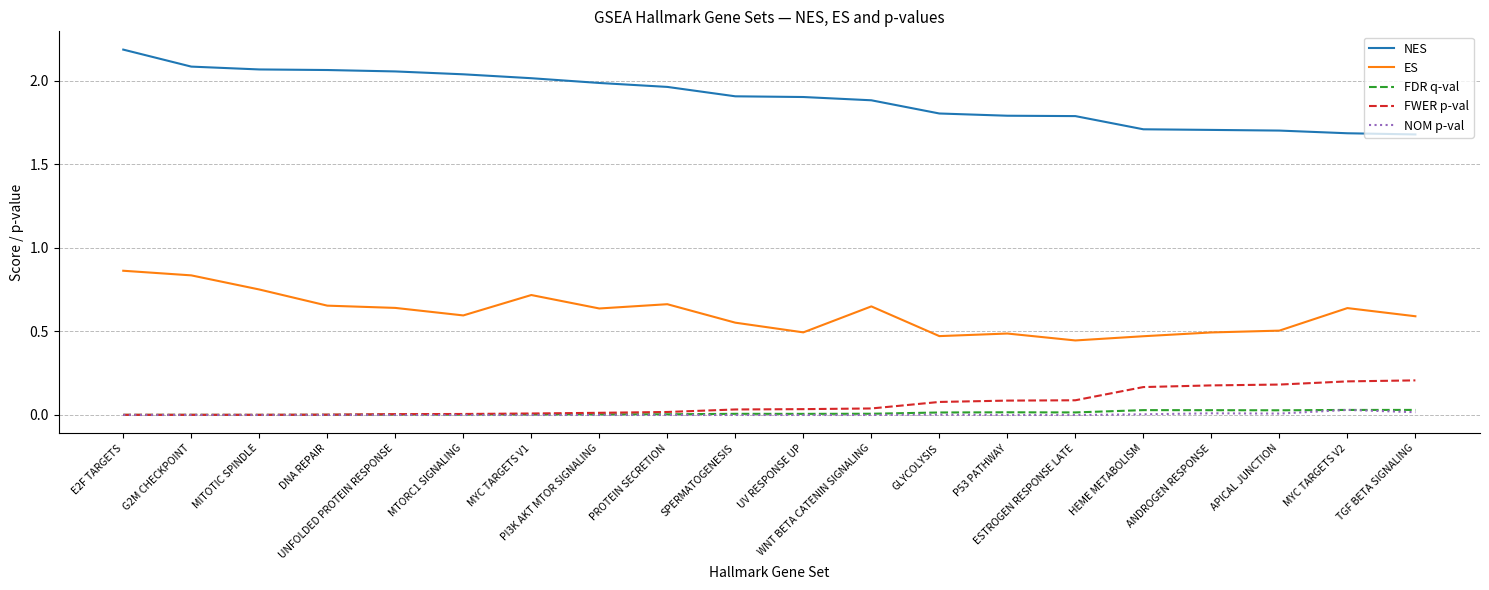

Is it true that FDR q-val equals 0.0 at UV RESPONSE UP?

True